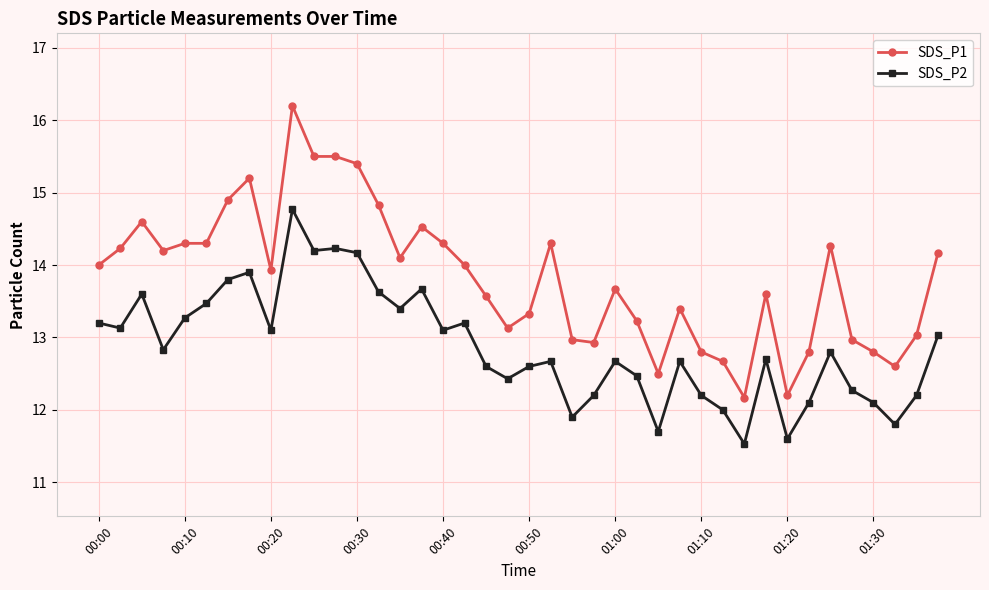

What is the value of the SDS_P1 point at the 11th from the left?

15.5